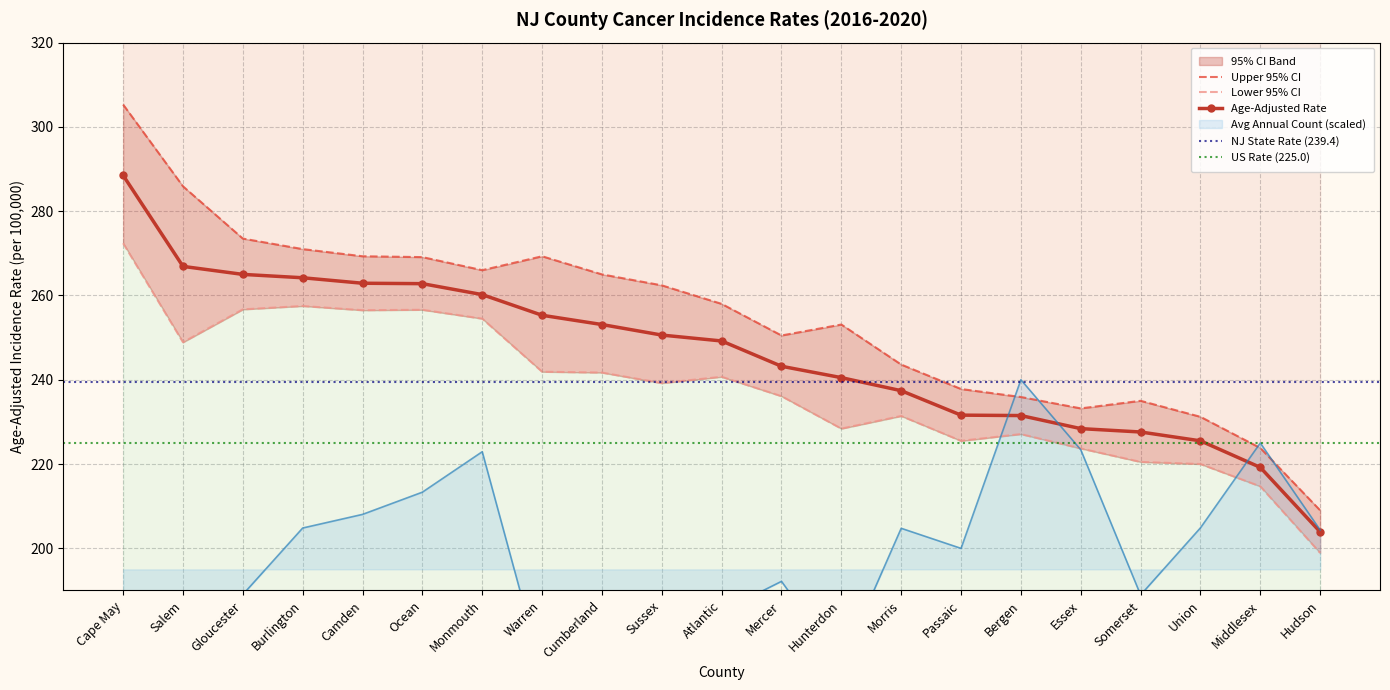

What value does the Age-Adjusted Rate series have at Somerset?

227.6